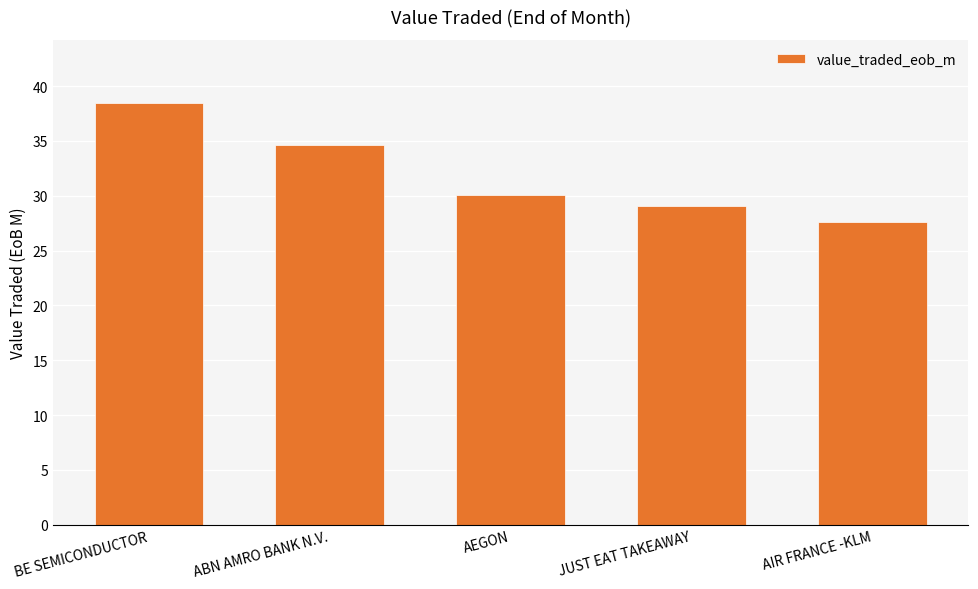

Reading left to right, extract all data points from this chart.

BE SEMICONDUCTOR=38.4	ABN AMRO BANK N.V.=34.6	AEGON=30.1	JUST EAT TAKEAWAY=29.1	AIR FRANCE -KLM=27.6